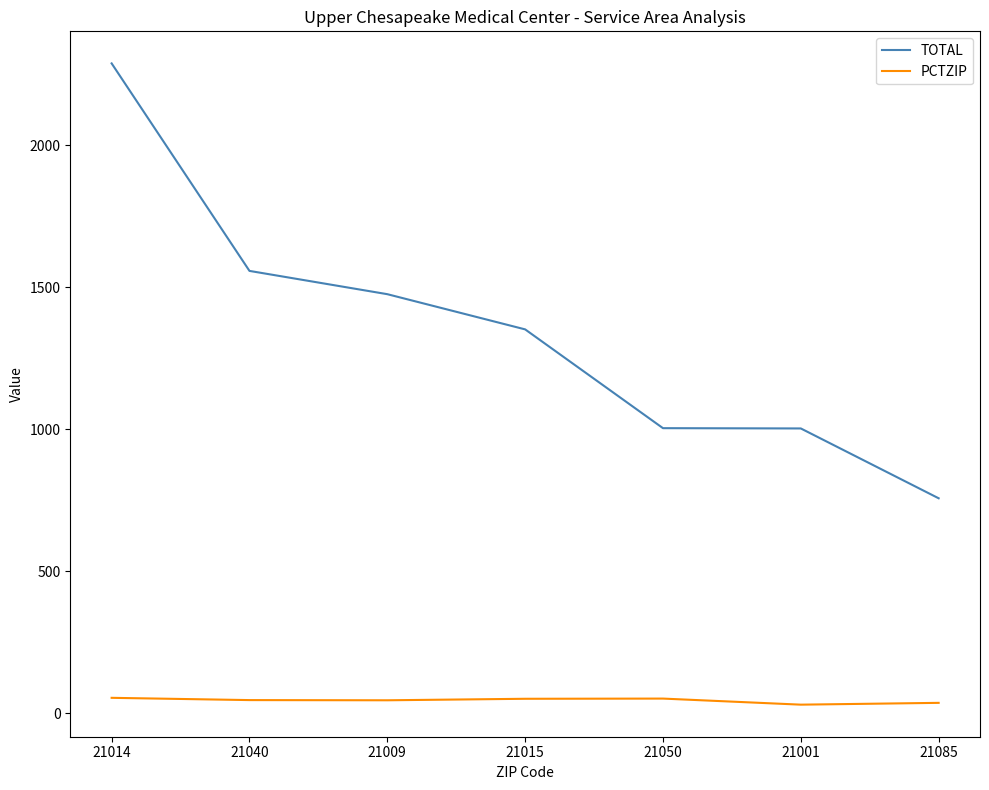

At 21040, list the series in order from largest to smallest.

TOTAL, PCTZIP